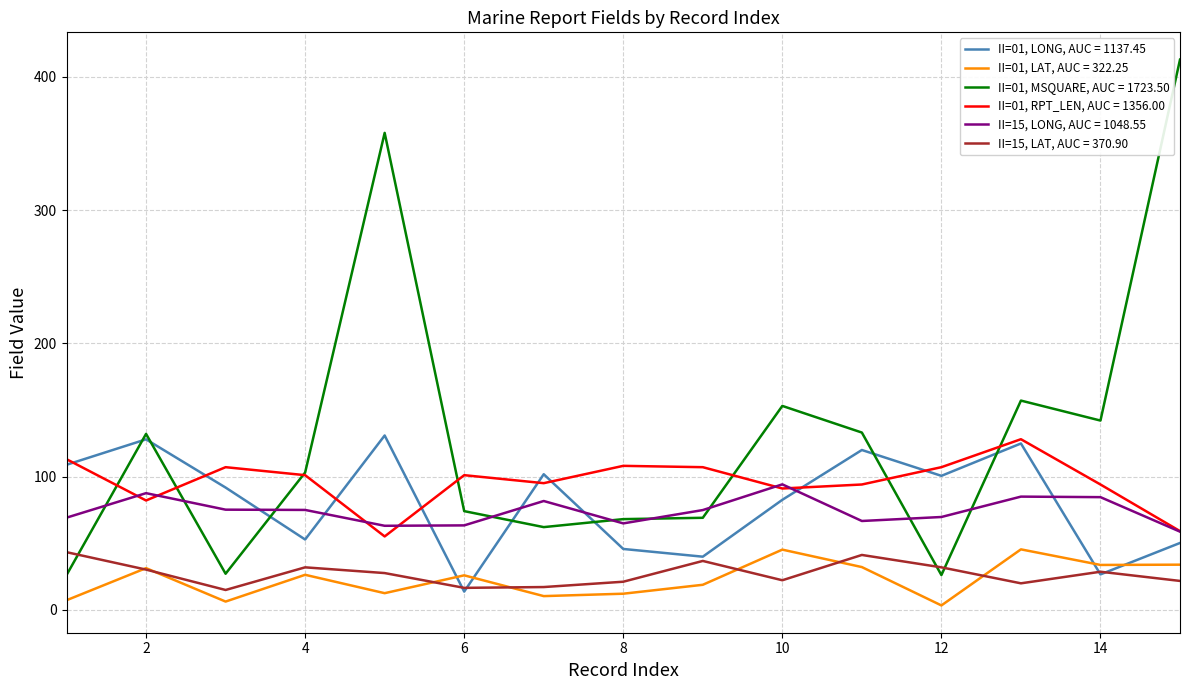

At how many categories does at least one series exceed 194?

2